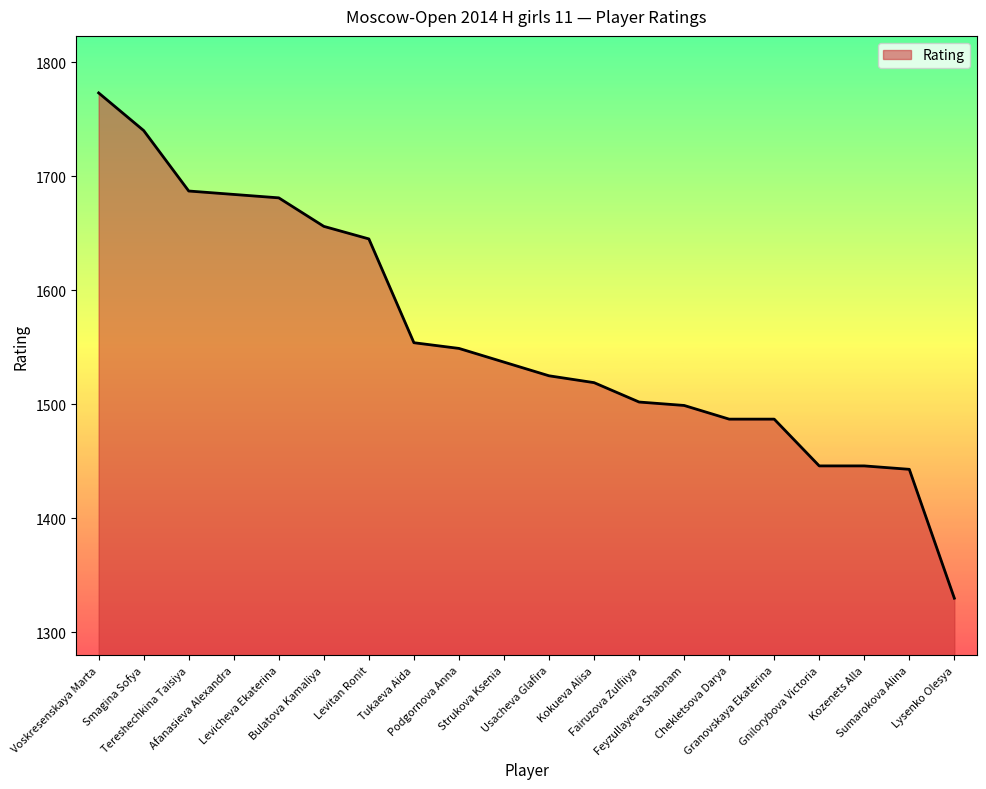

Read the value at Chekletsova Darya.

1487